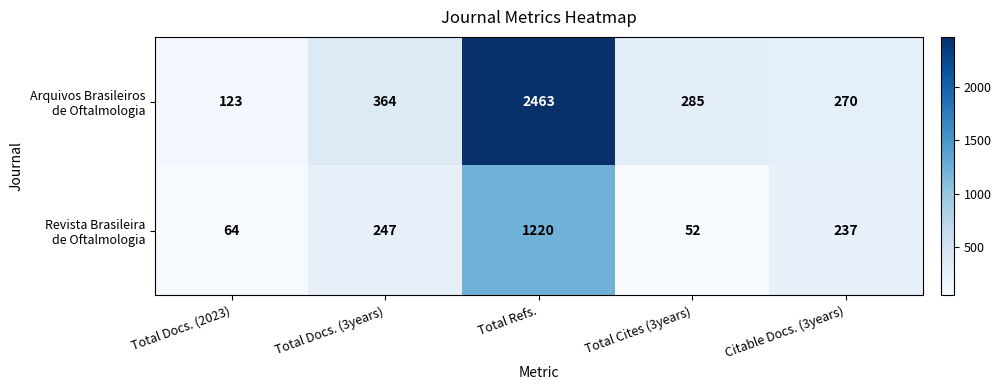

What is the total value across all series at Total Cites (3years)?

337